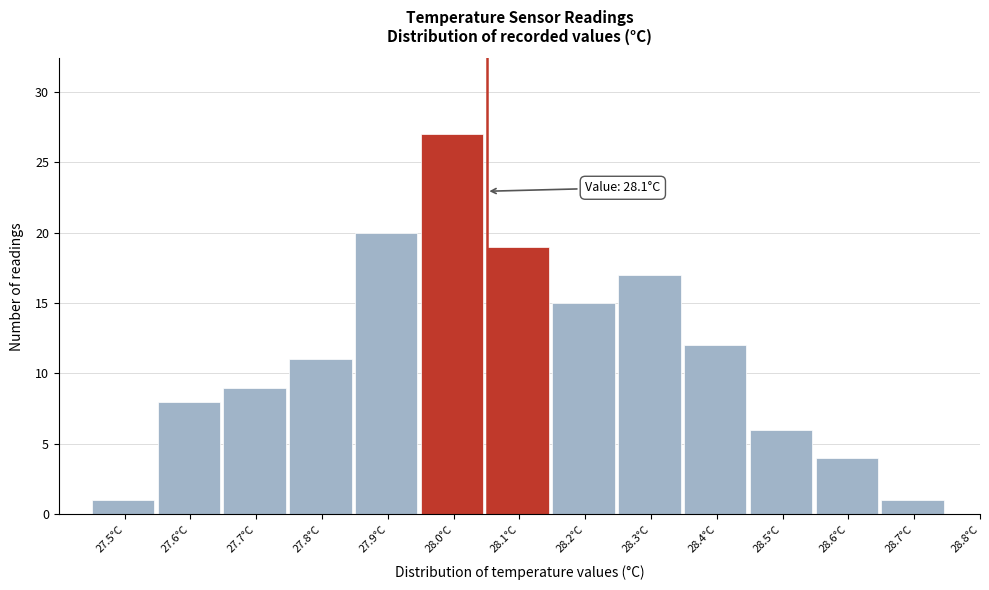

Reading right to left, extract all data points from this chart.

28.8°C=0	28.7°C=1	28.6°C=4	28.5°C=6	28.4°C=12	28.3°C=17	28.2°C=15	28.1°C=19	28.0°C=27	27.9°C=20	27.8°C=11	27.7°C=9	27.6°C=8	27.5°C=1